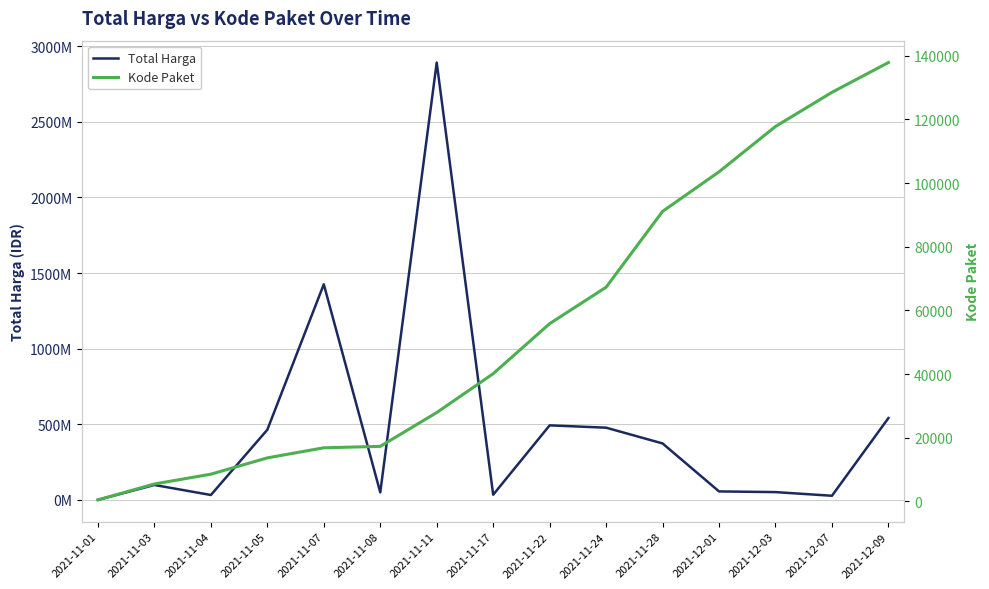

Is the value of Kode Paket at 2021-11-11 greater than the value of Total Harga at 2021-11-07?

No